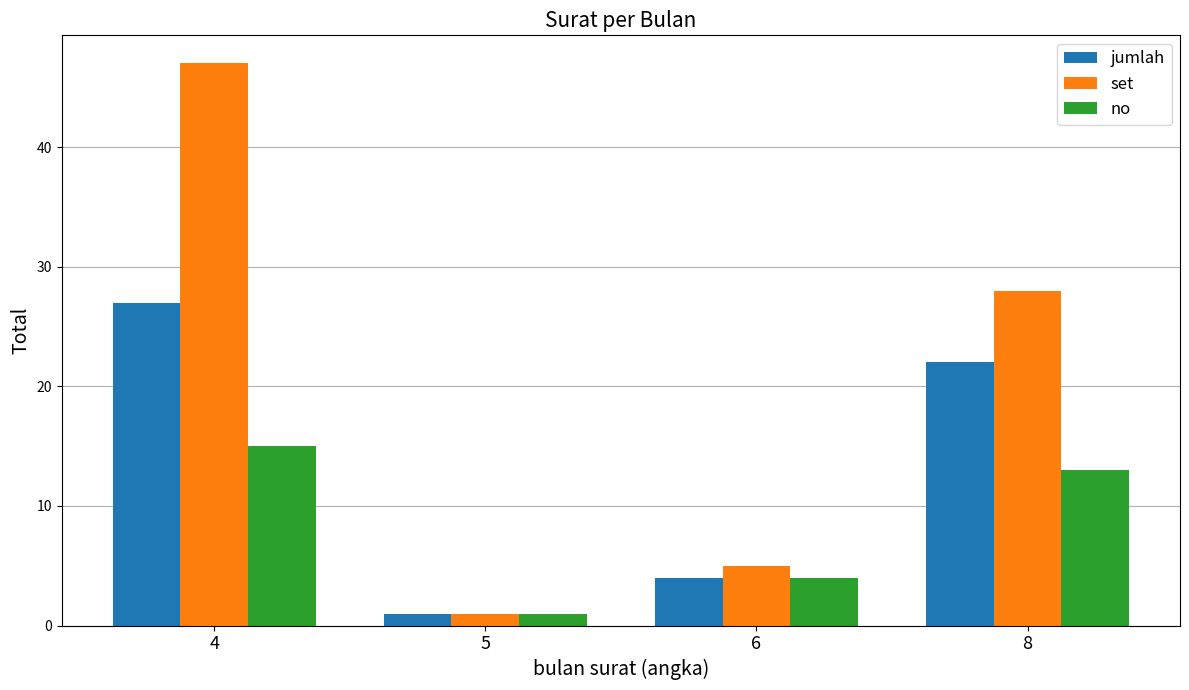

How many categories are shown in the chart?

4